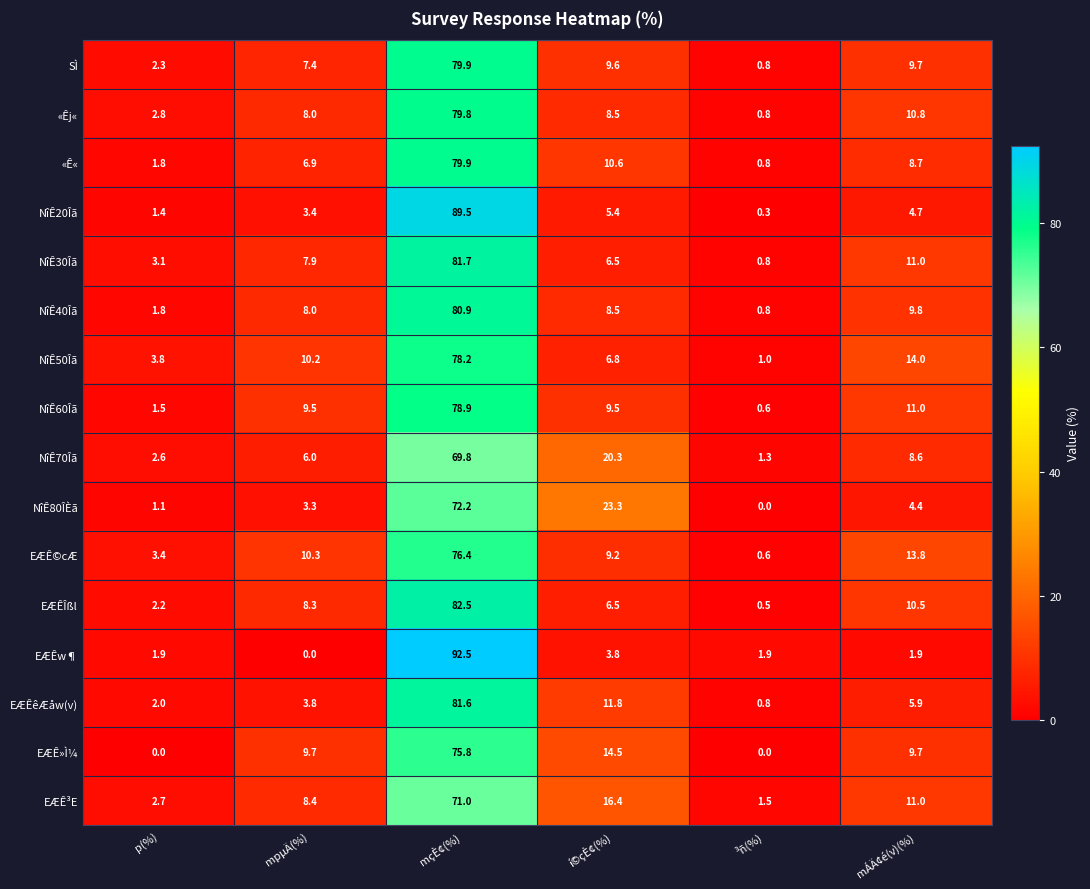

What is the approximate value of EÆÊ³E at mÁÄ¢é(v)(%)?

11.0